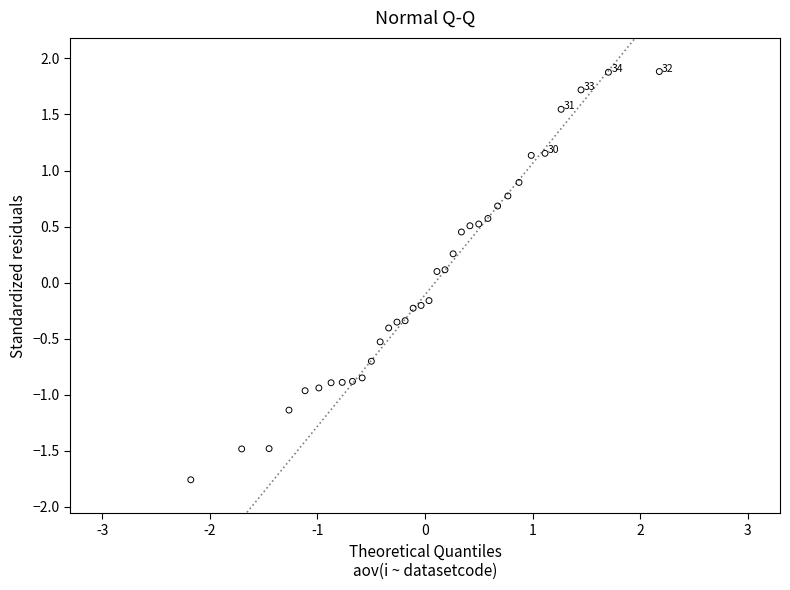

What is the range of Y values (max minus min)?

3.6